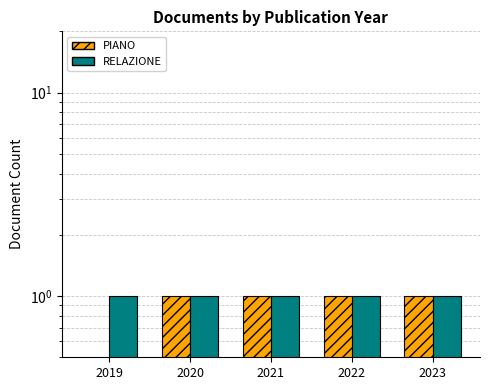

Is it true that PIANO equals 1 at 2022?

False